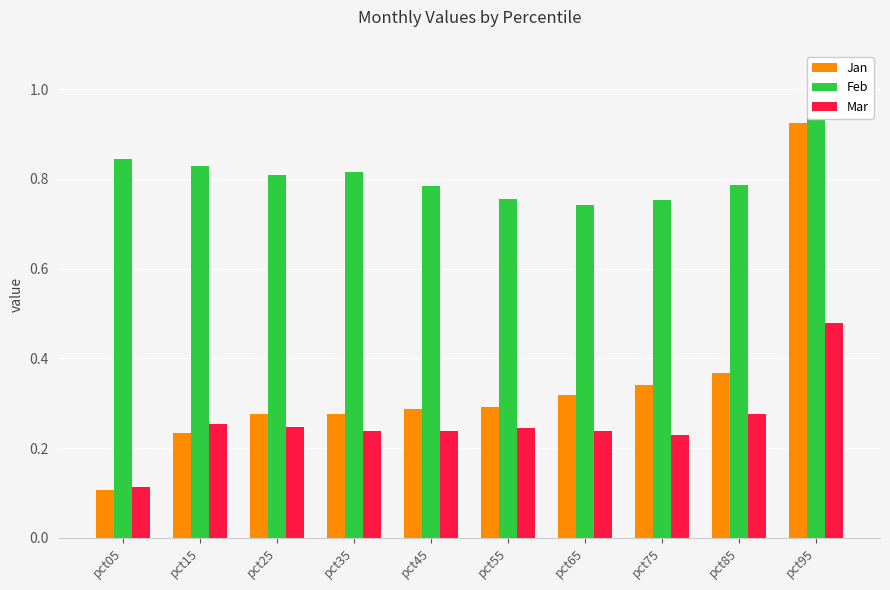

Which label corresponds to the smallest value in the chart?

pct05